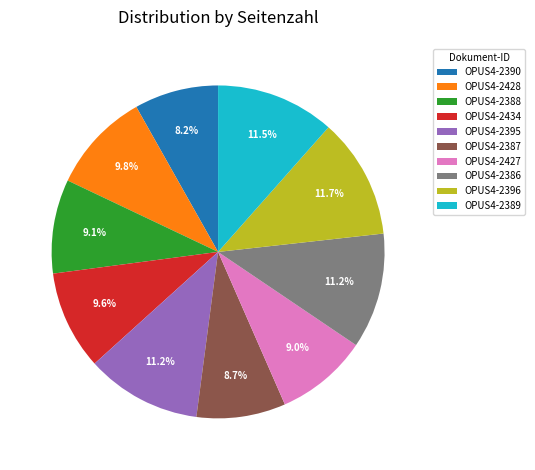

To the nearest percent, what is the combined percentage of OPUS4-2428 and OPUS4-2427?

19%